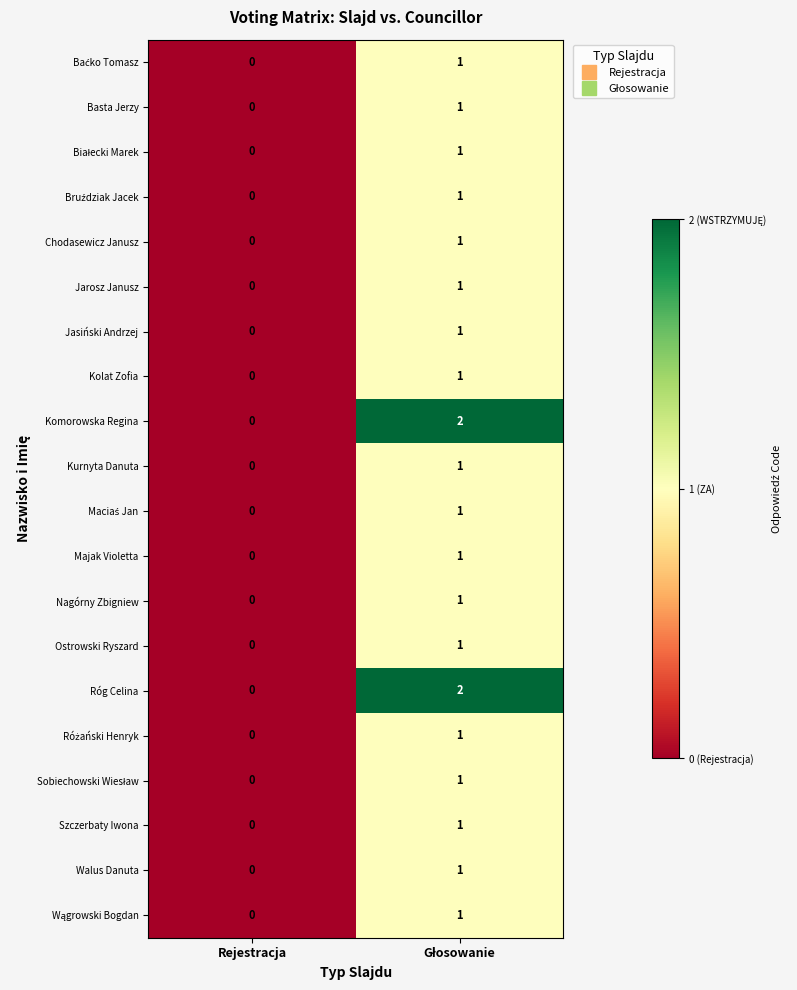

How many distinct data groups are displayed?

20